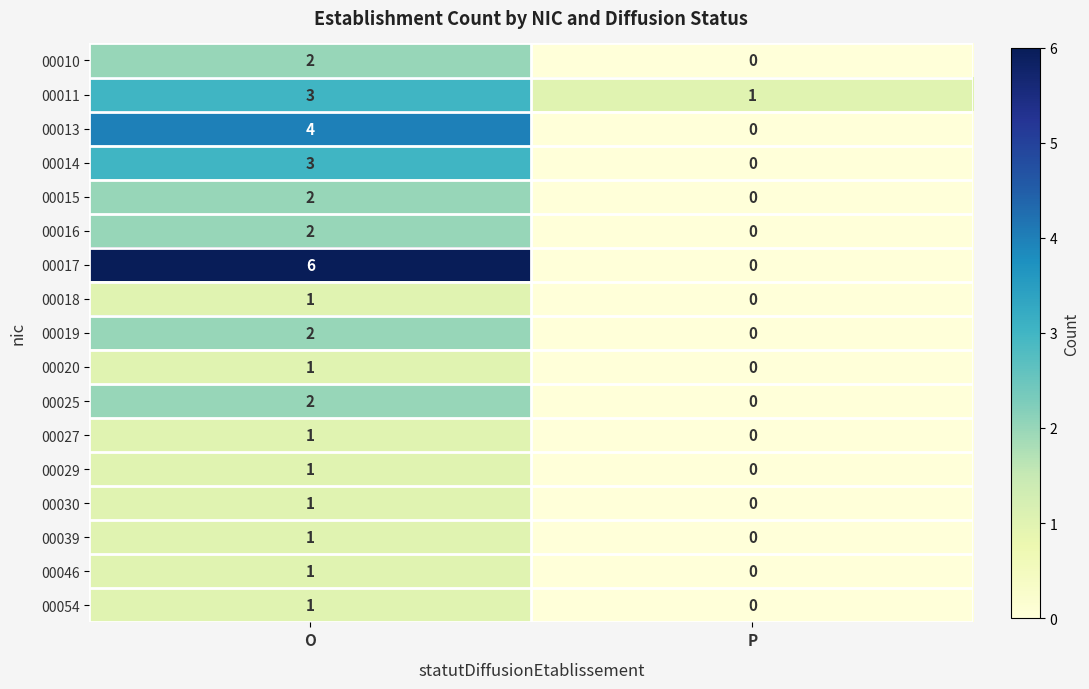

What is the difference between the maximum and minimum values in the 00014 series?

3